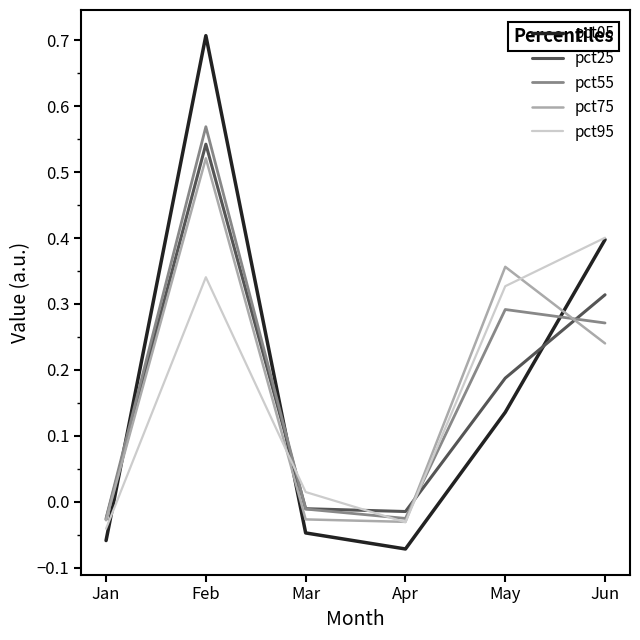

Where is the first local maximum for pct25?

Feb